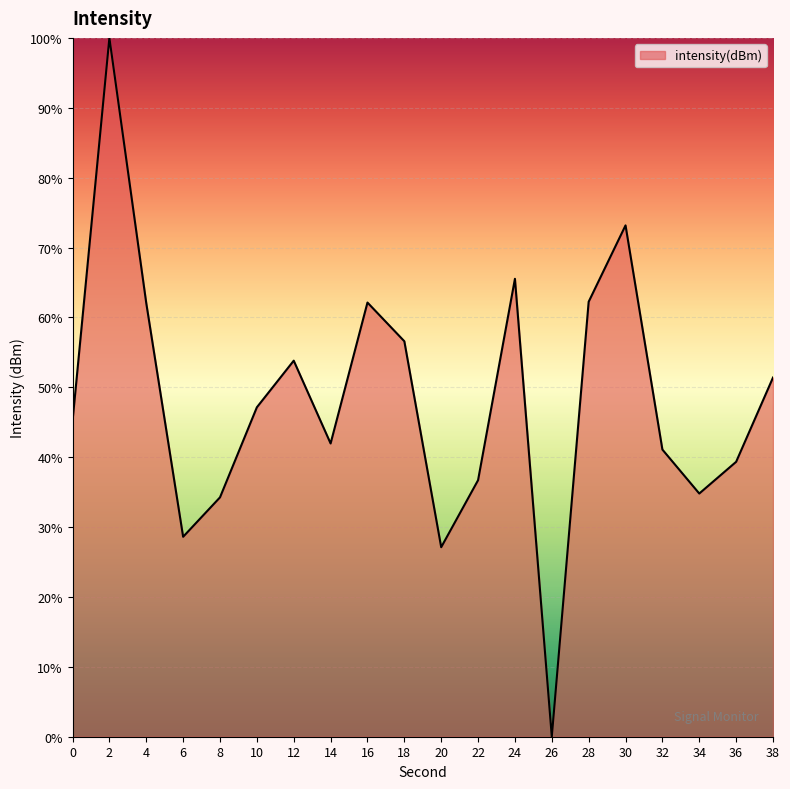

What is the maximum value shown in the chart?

100.0